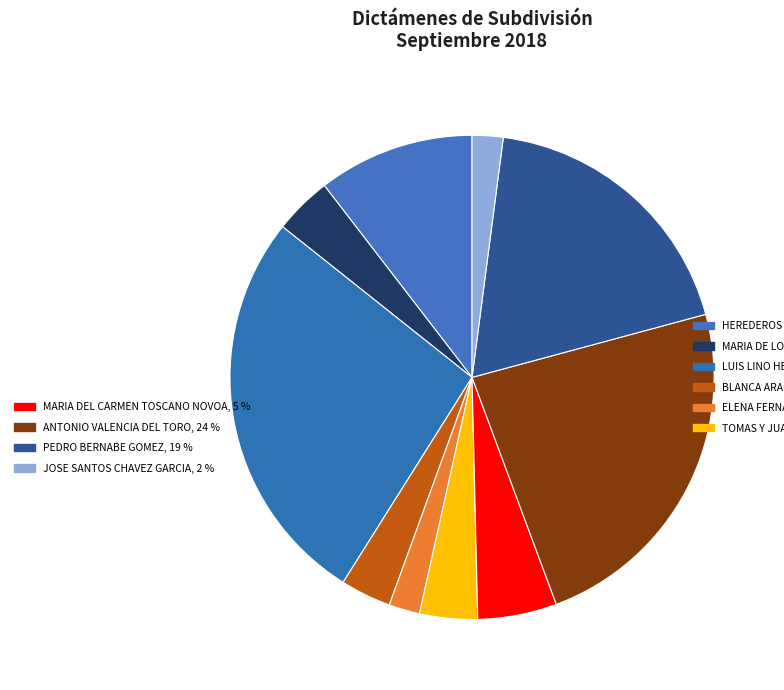

To the nearest percent, what is the difference between the largest and smallest slice percentages?

25%